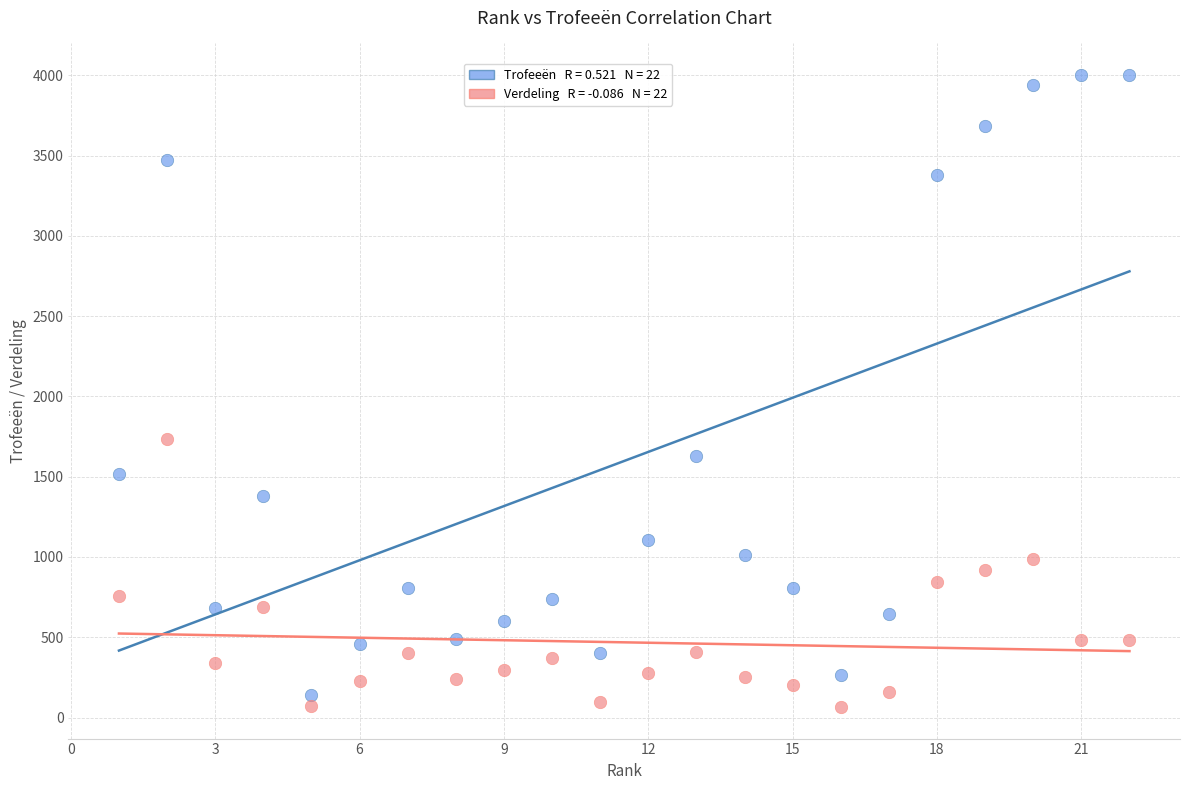

Across all data points, what is the range of X values (max minus min)?

21